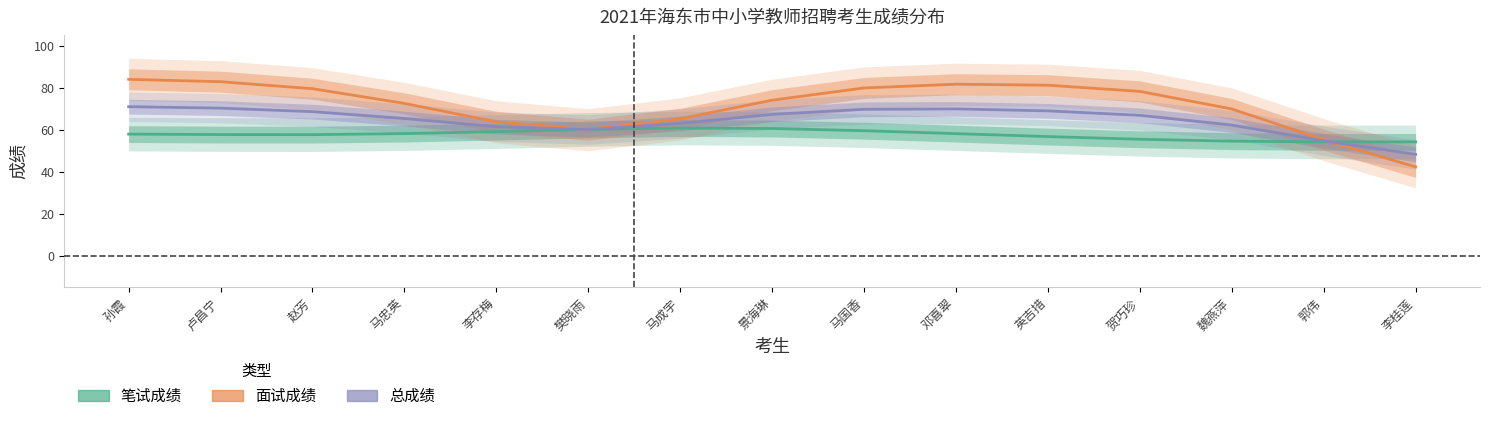

The value of 笔试成绩 at 李存梅 is 82.1. True or false?

False